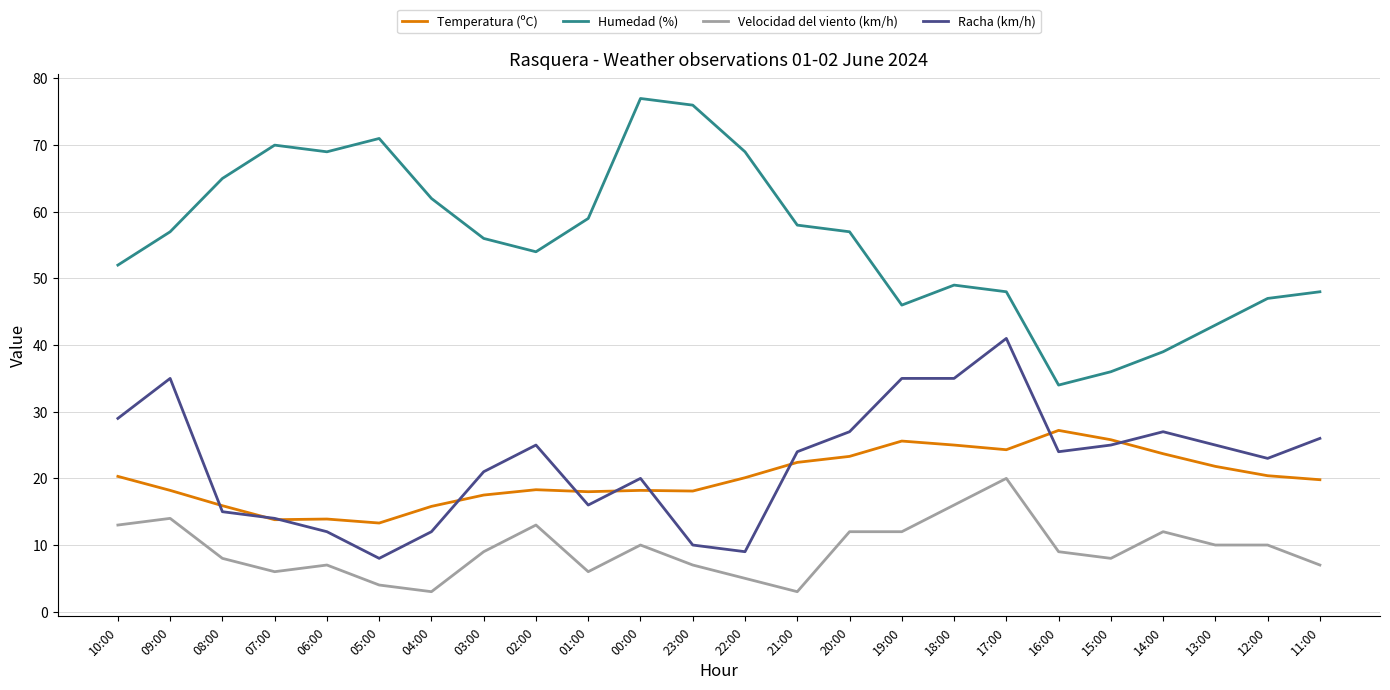

What is the greatest value displayed?

77.0